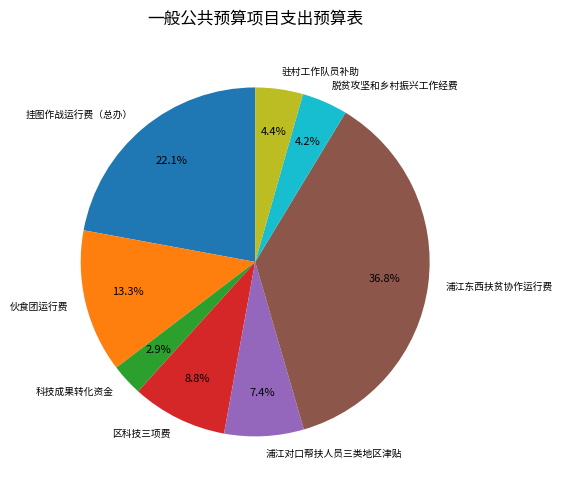

Count the number of slices in the pie.

8